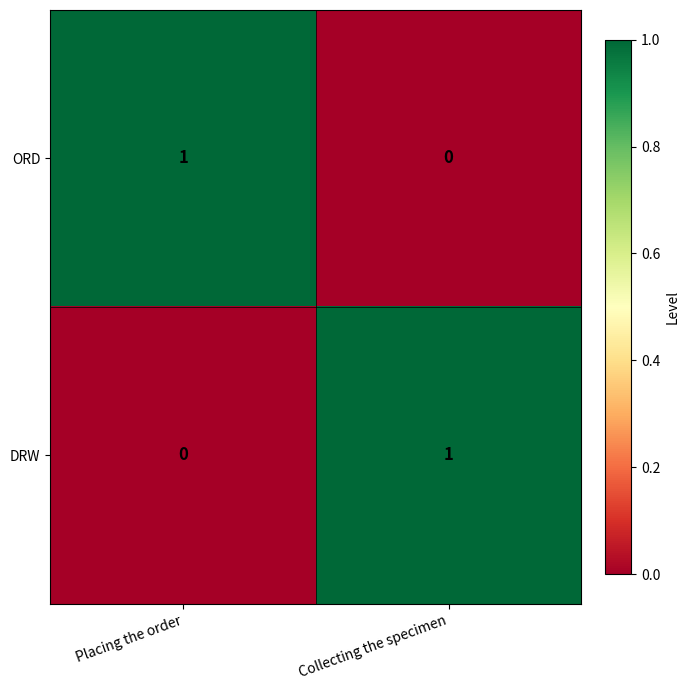

Reading left to right, extract all data points from this chart.

ORD: 1	0
DRW: 0	1